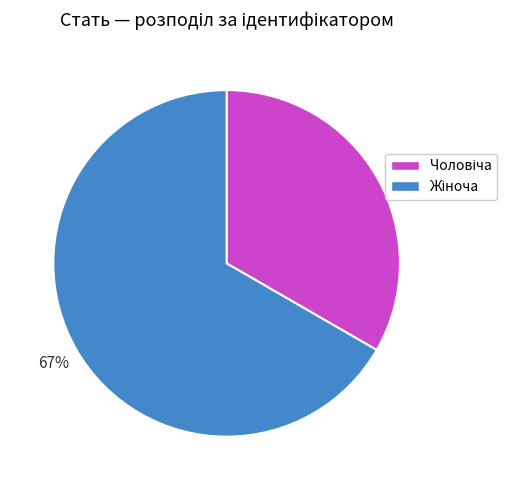

To the nearest percent, what is the average slice percentage?

50%